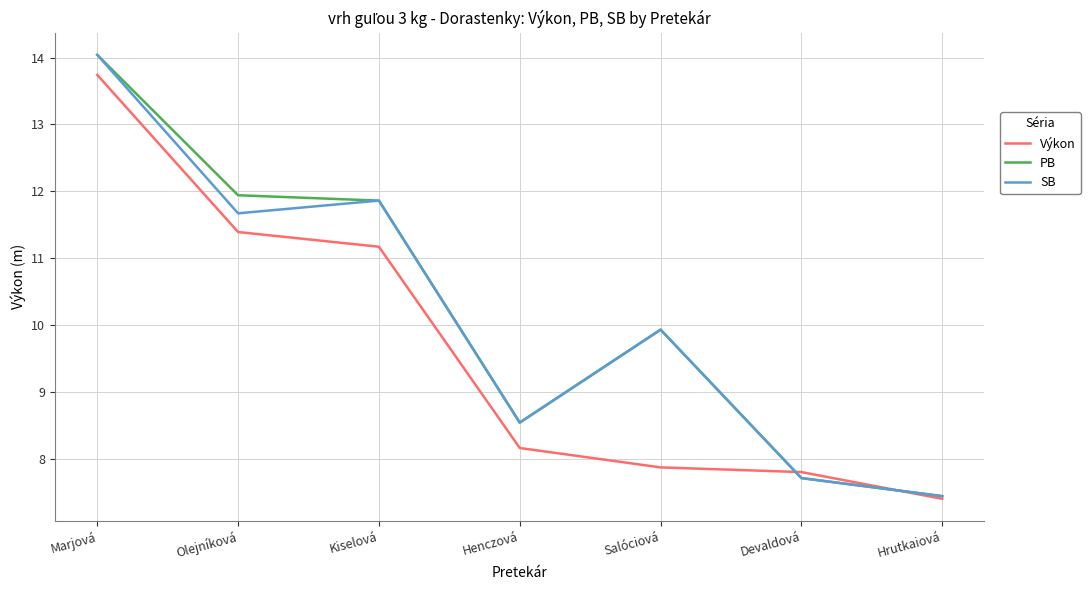

True or false: PB has more than 2 points higher than both neighbors.

False